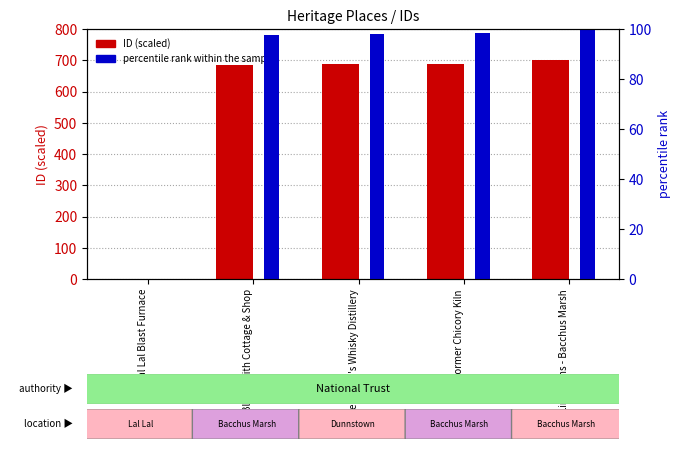

Which category has the highest value in the ID (scaled) series?

Lime Kilns - Bacchus Marsh